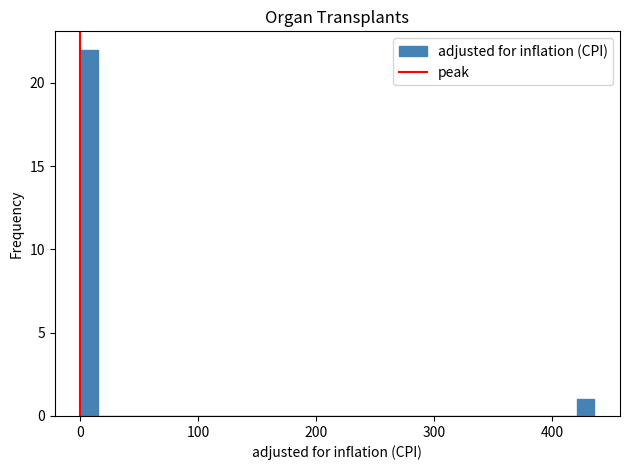

Around what value on the x-axis is the tallest bar? Give the approximate position of its centre, as read against the axis.

10